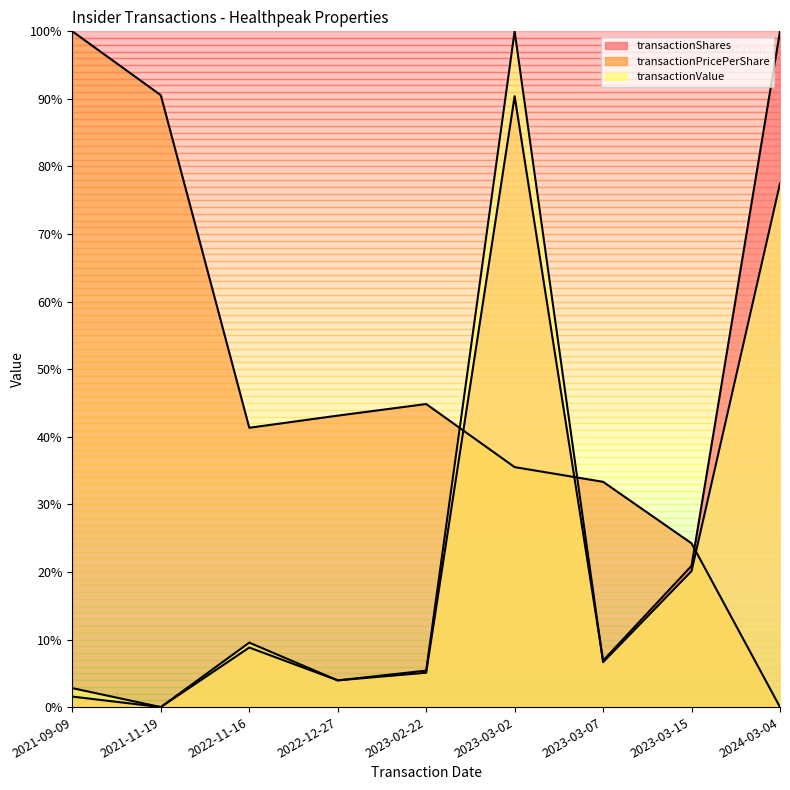

Reading left to right, list all the values displayed in this chart.

transactionShares: 1.6	0.0	8.8	4.0	5.1	90.4	6.9	20.9	100.0
transactionPricePerShare: 100.0	90.5	41.3	43.1	44.8	35.5	33.3	24.2	0.0
transactionValue: 2.8	0.0	9.5	4.0	5.4	100.0	6.6	20.1	77.5